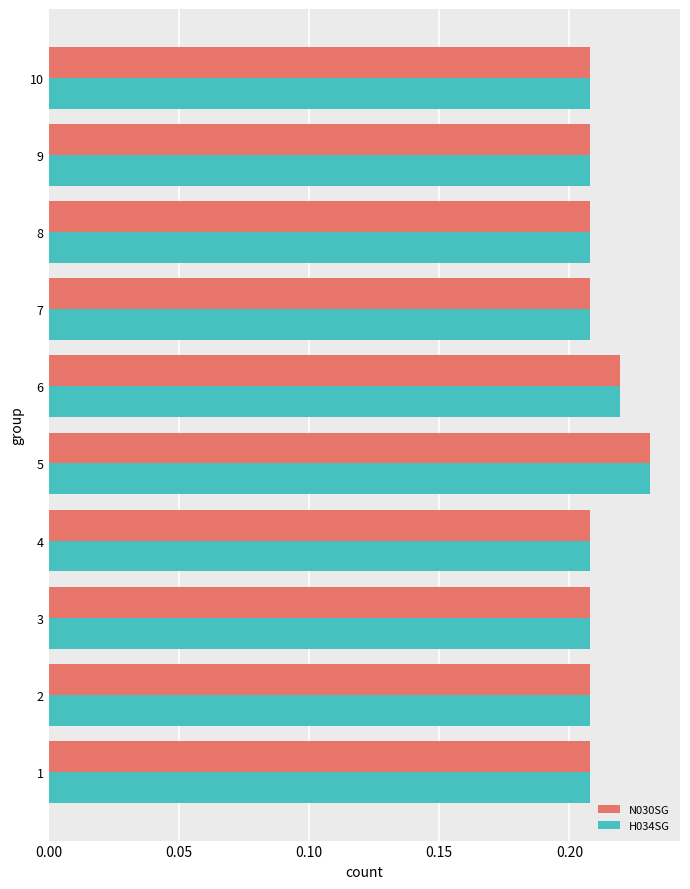

True or false: H034SG has a value of 0.1 at 4.

False